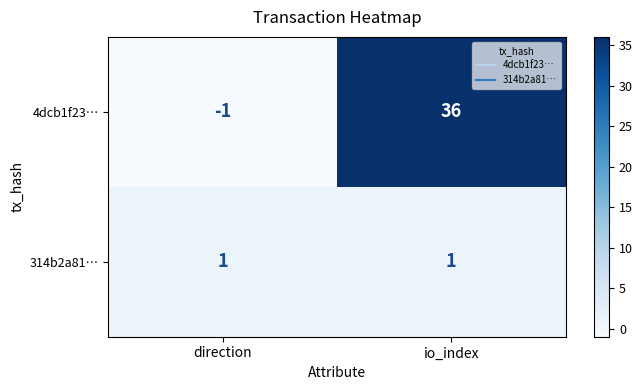

What is the sum of all 4dcb1f23… values?

35